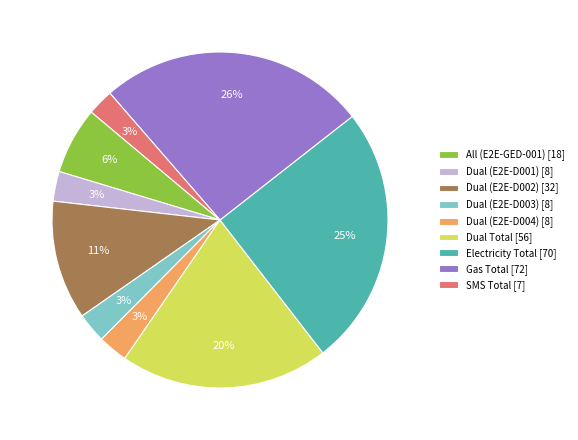

To the nearest percent, what portion does Dual Total represent?

20%